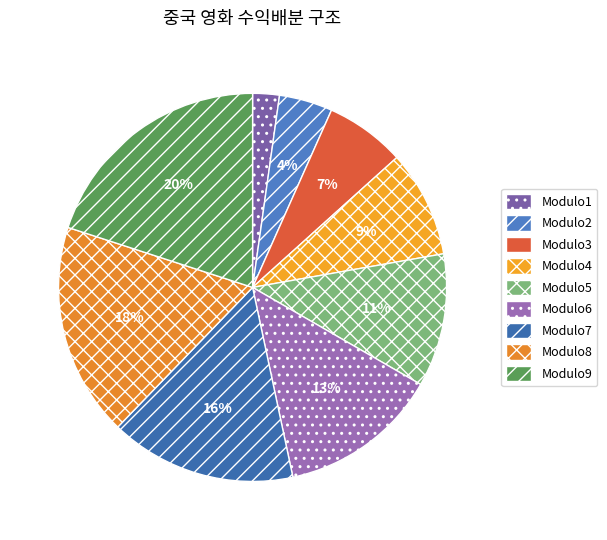

True or false: Modulo3 accounts for 7% of the total.

True